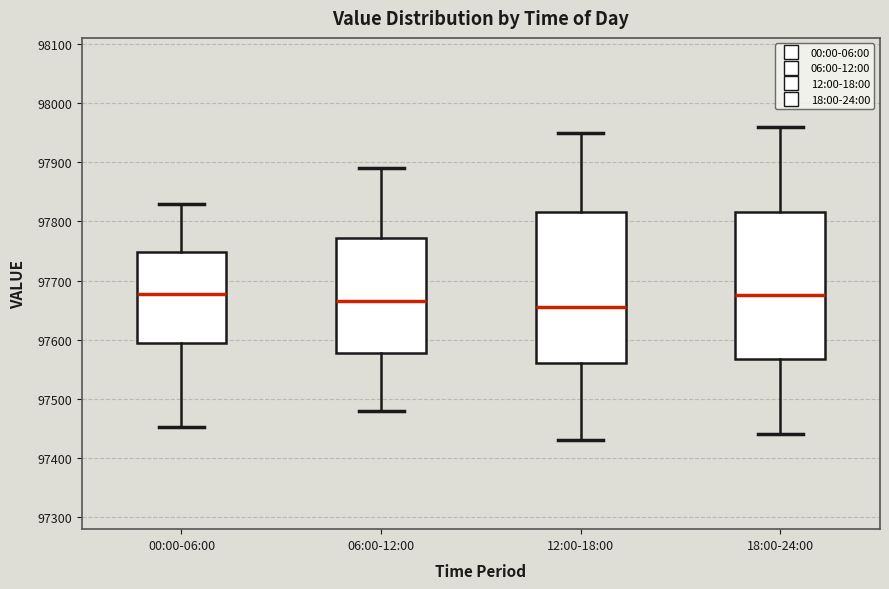

Reading left to right, read every box against the y-axis: the position of its median line, the range the box covers, and the ends of its whiskers. The values are not printed on the chart, so give them approximately, as read against the axis.

00:00-06:00: median 97680, box 97590 to 97750, whiskers 97450 to 97830
06:00-12:00: median 97670, box 97580 to 97770, whiskers 97480 to 97890
12:00-18:00: median 97660, box 97560 to 97820, whiskers 97430 to 97950
18:00-24:00: median 97680, box 97570 to 97820, whiskers 97440 to 97960